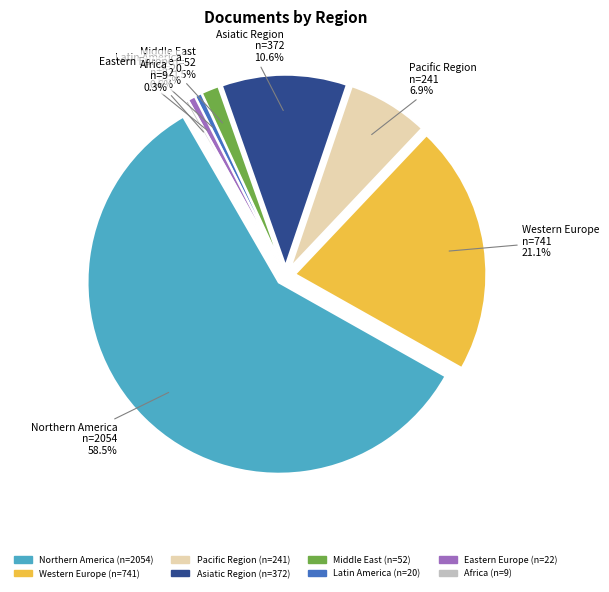

The Middle East slice represents 11% of the pie. True or false?

False